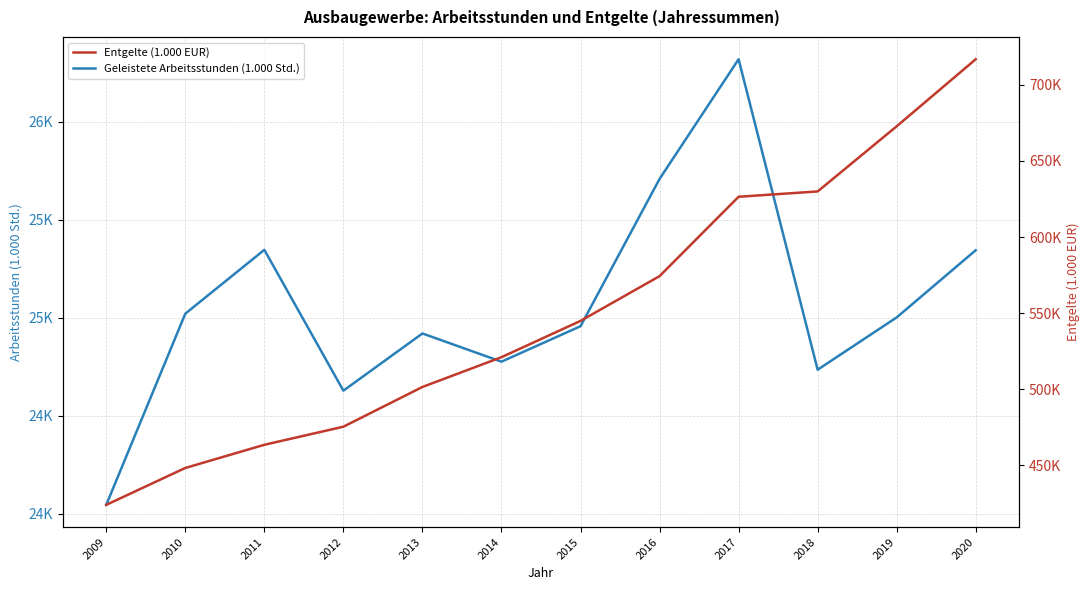

Does the chart have visible grid lines?

Yes